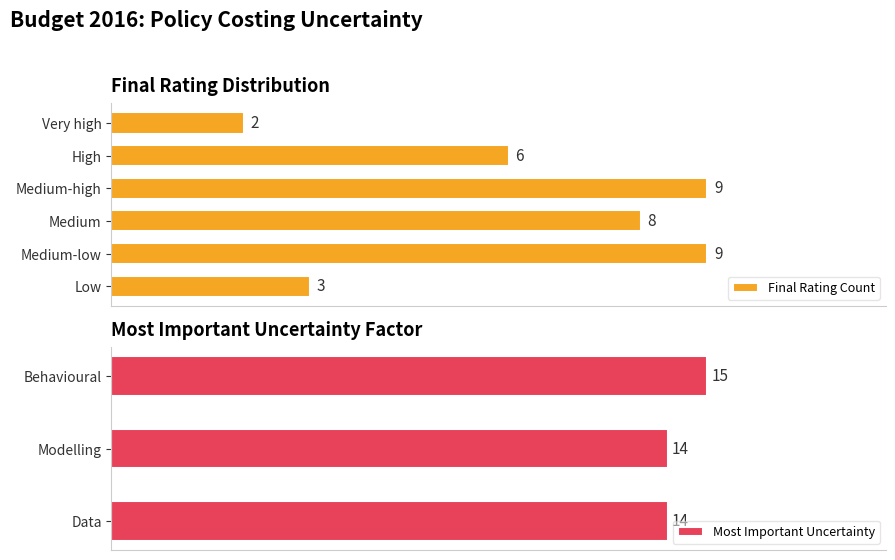

At which label is Final Rating Count closest to 5?

High